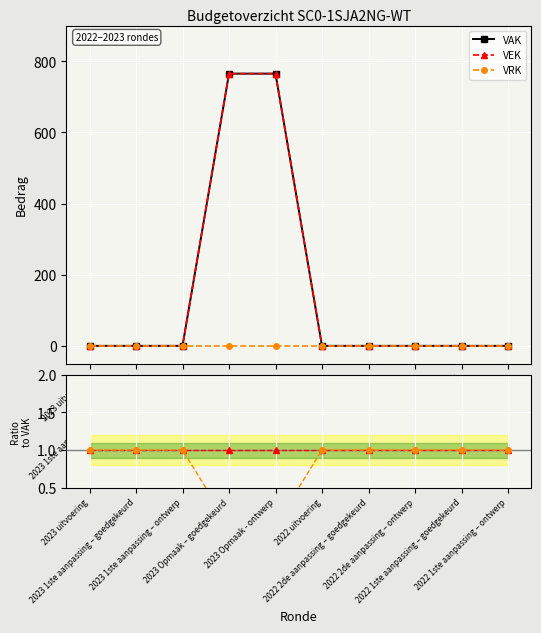

True or false: VRK has a value of 0 at 2022 2de aanpassing – ontwerp.

True